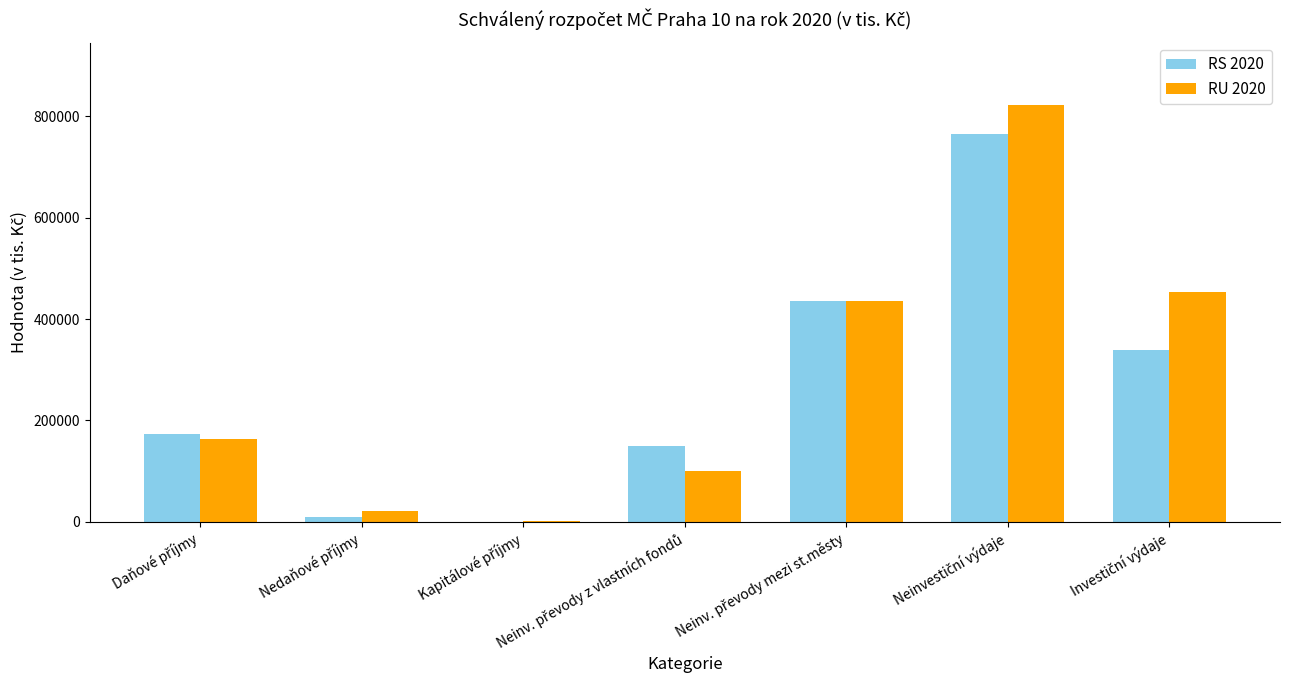

What is the maximum value shown in the chart?

822333